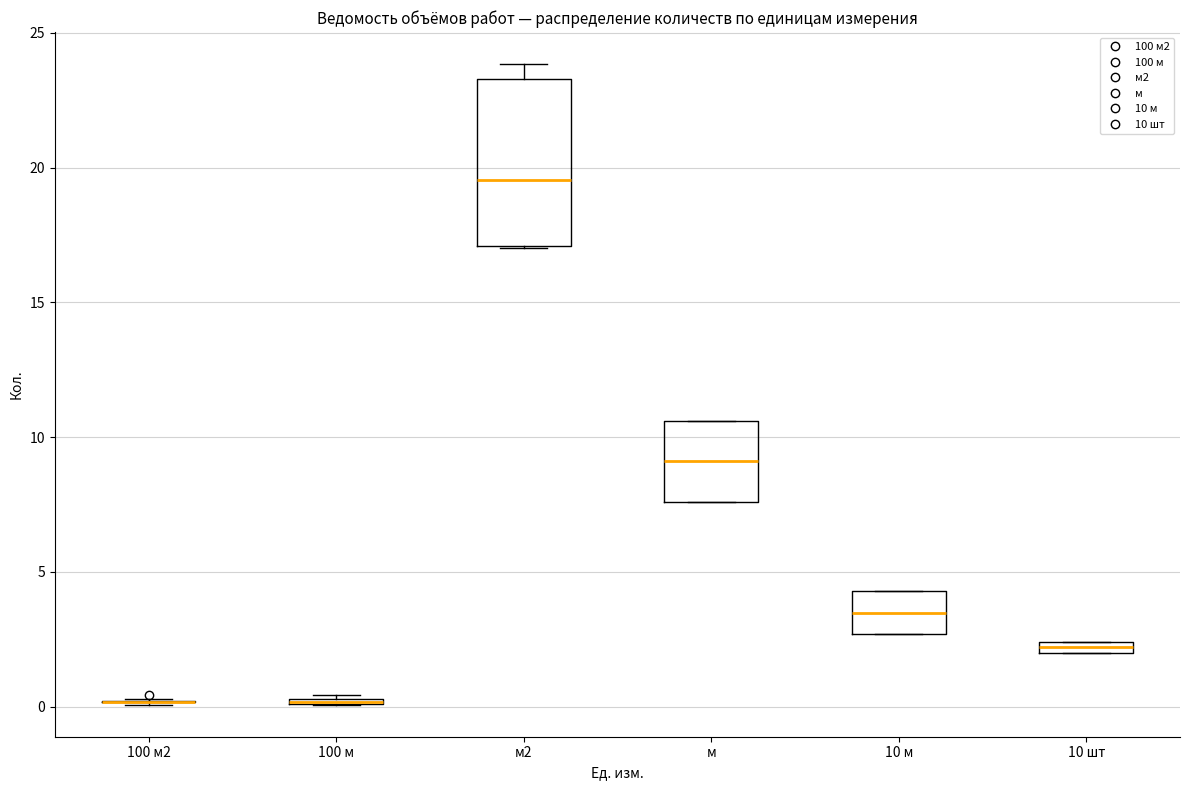

Comparing the boxes themselves (not the whiskers), which one is the tallest?

м2